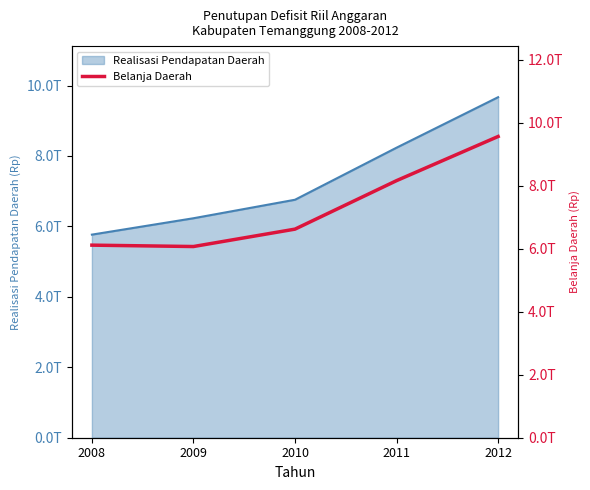

The value at 2012 is 1427235490697. True or false?

False